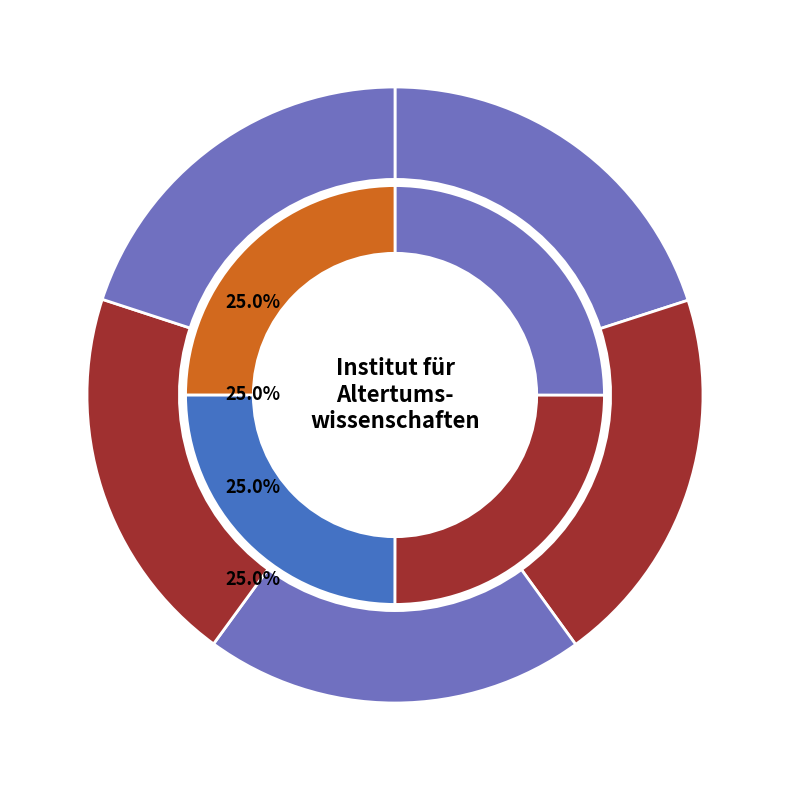

What percentage is the OPUS4-5057 slice, to the nearest percent?

20%